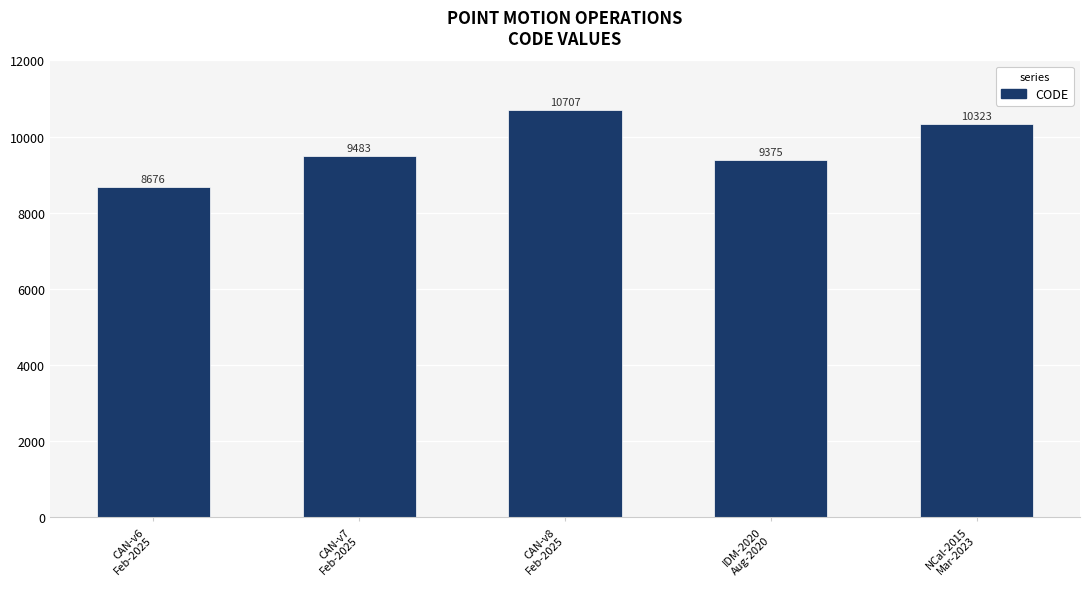

The value at CAN-v8
Feb-2025 is 10707. True or false?

True